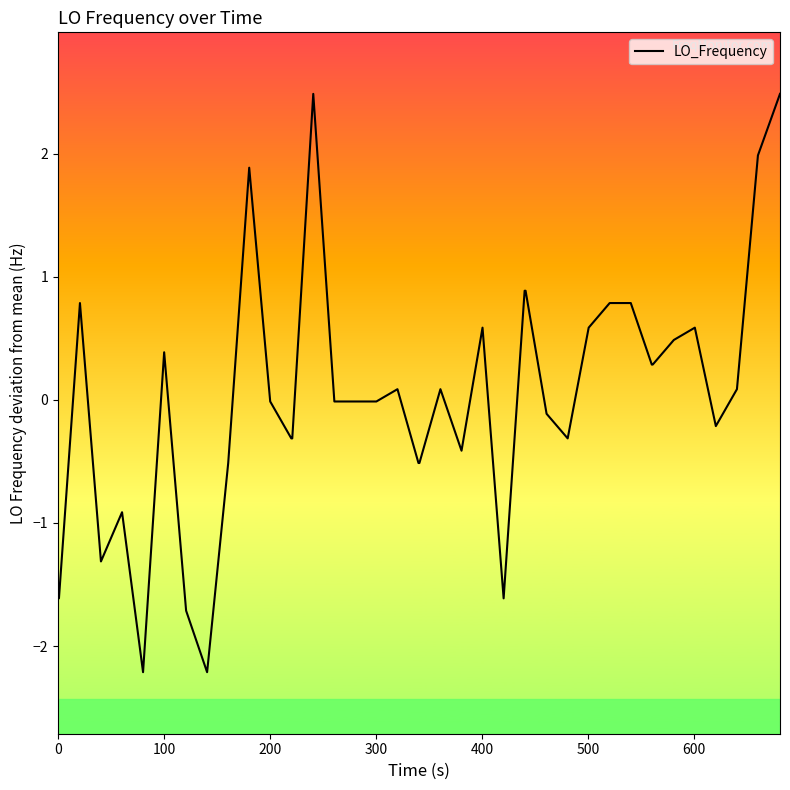

What is the minimum value shown in the chart?

-2.2